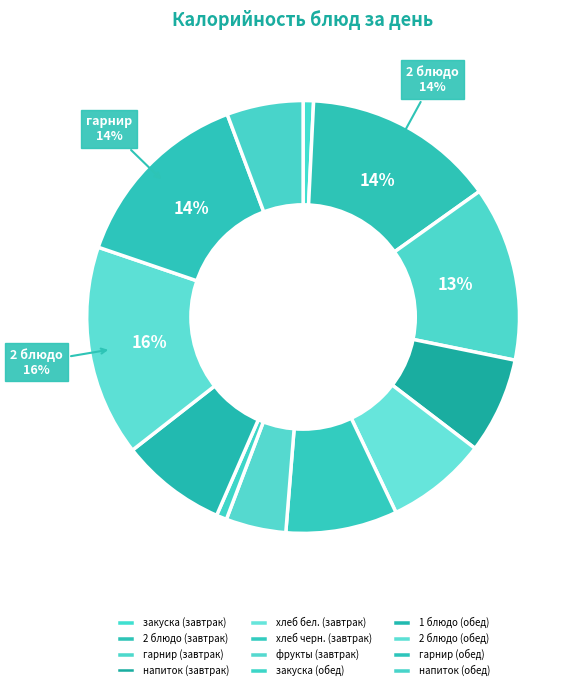

What percentage is the 2 блюдо (завтрак) slice, to the nearest percent?

14%